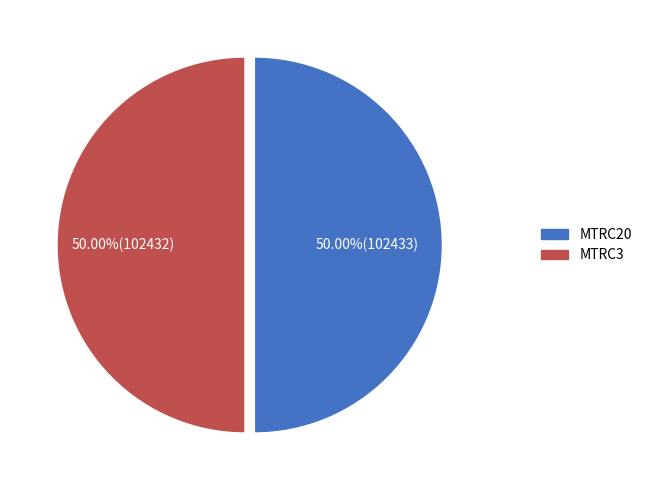

Count the number of slices in the pie.

2